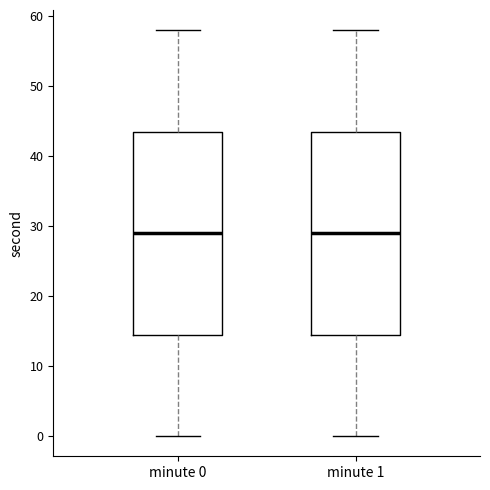

Where does the lower whisker of the box for minute 0 end on the y-axis? The values are not printed on the chart, so give them approximately, as read against the axis.

0